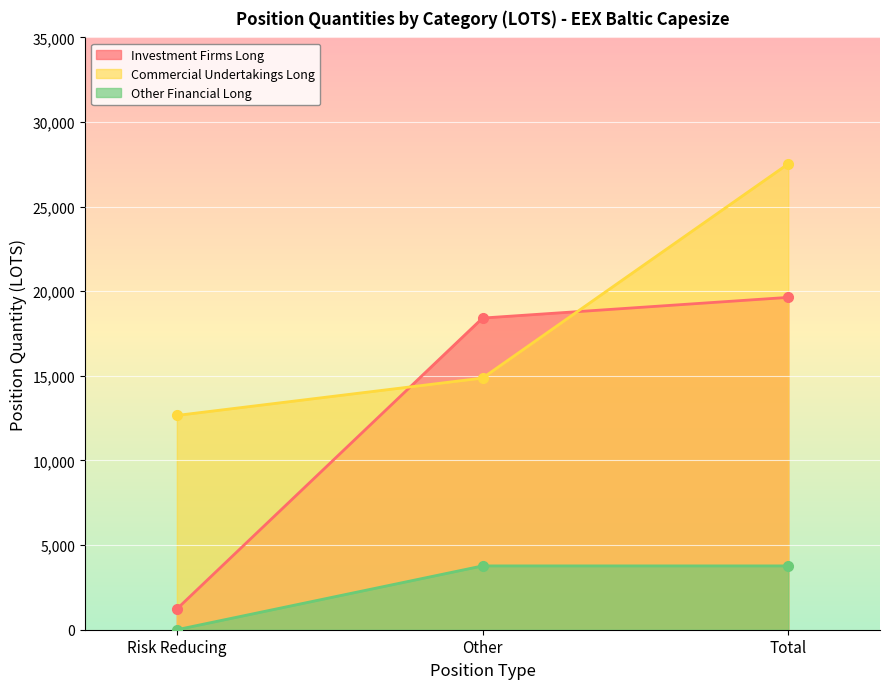

What is the maximum value shown in the chart?

27532.4